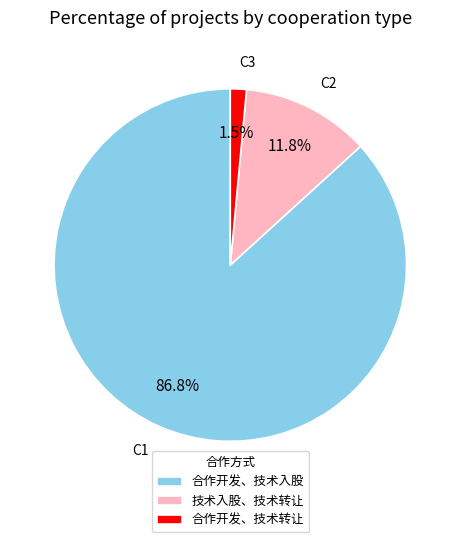

What is the majority slice?

合作开发、技术入股